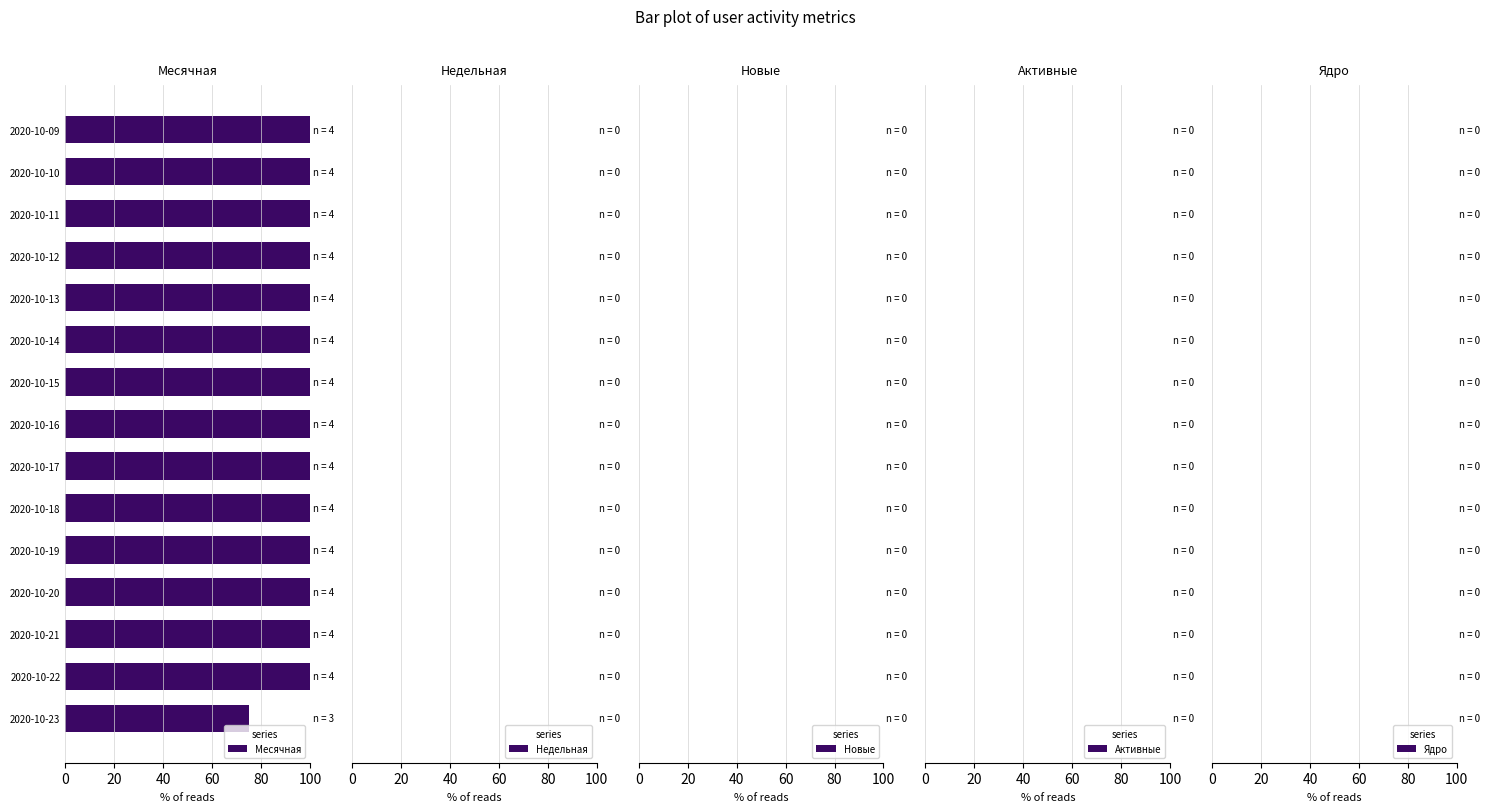

Reading bottom to top, transcribe all the data shown in this chart.

75	100	100	100	100	100	100	100	100	100	100	100	100	100	100